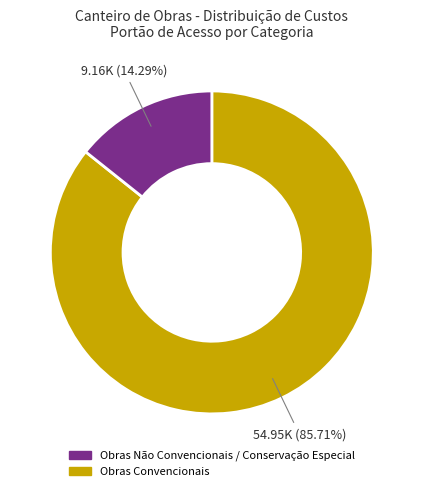

Is there any slice that represents more than half of the pie?

Yes